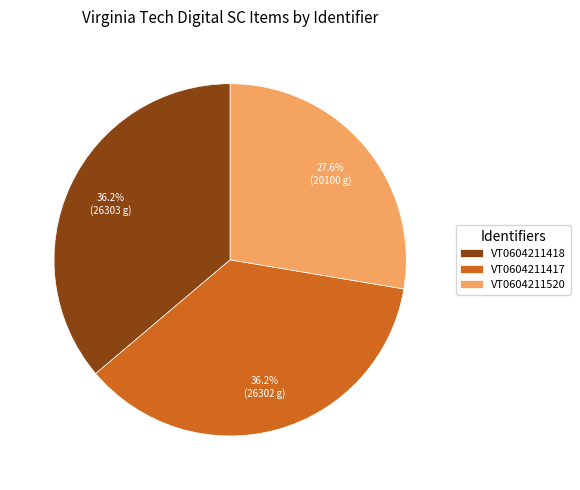

Which has a higher value, VT0604211418 or VT0604211520?

VT0604211418